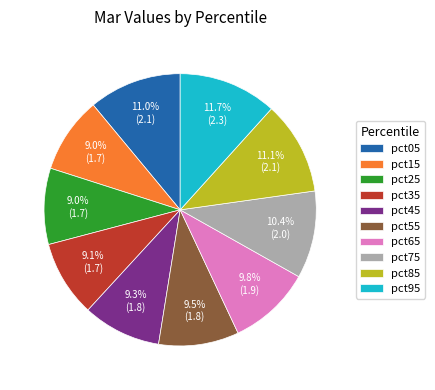

To the nearest percent, what percentage of the pie is pct85?

11%